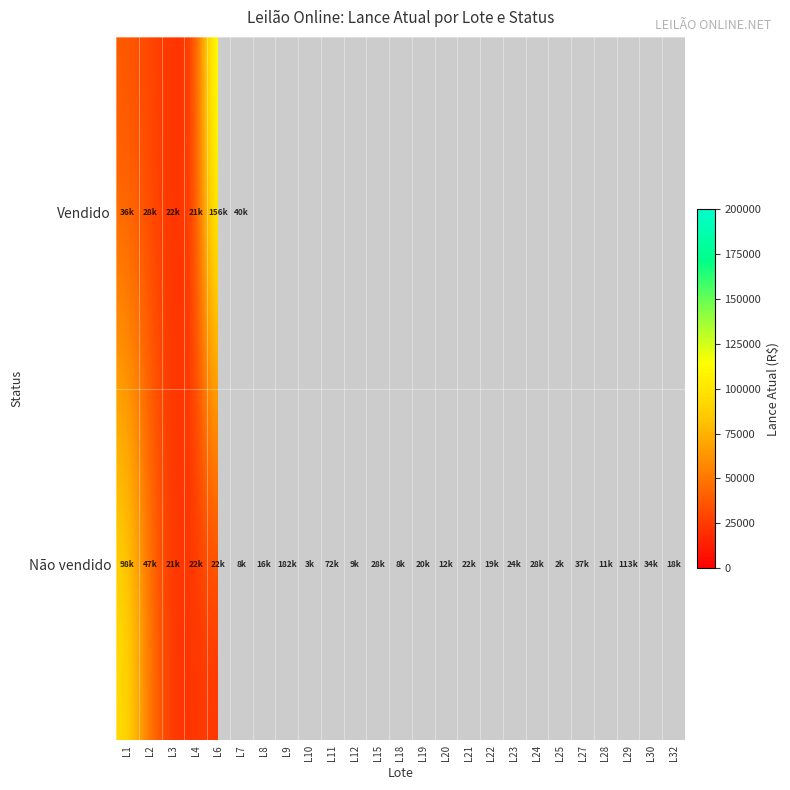

At which category does the chart reach its peak across all series?

L9